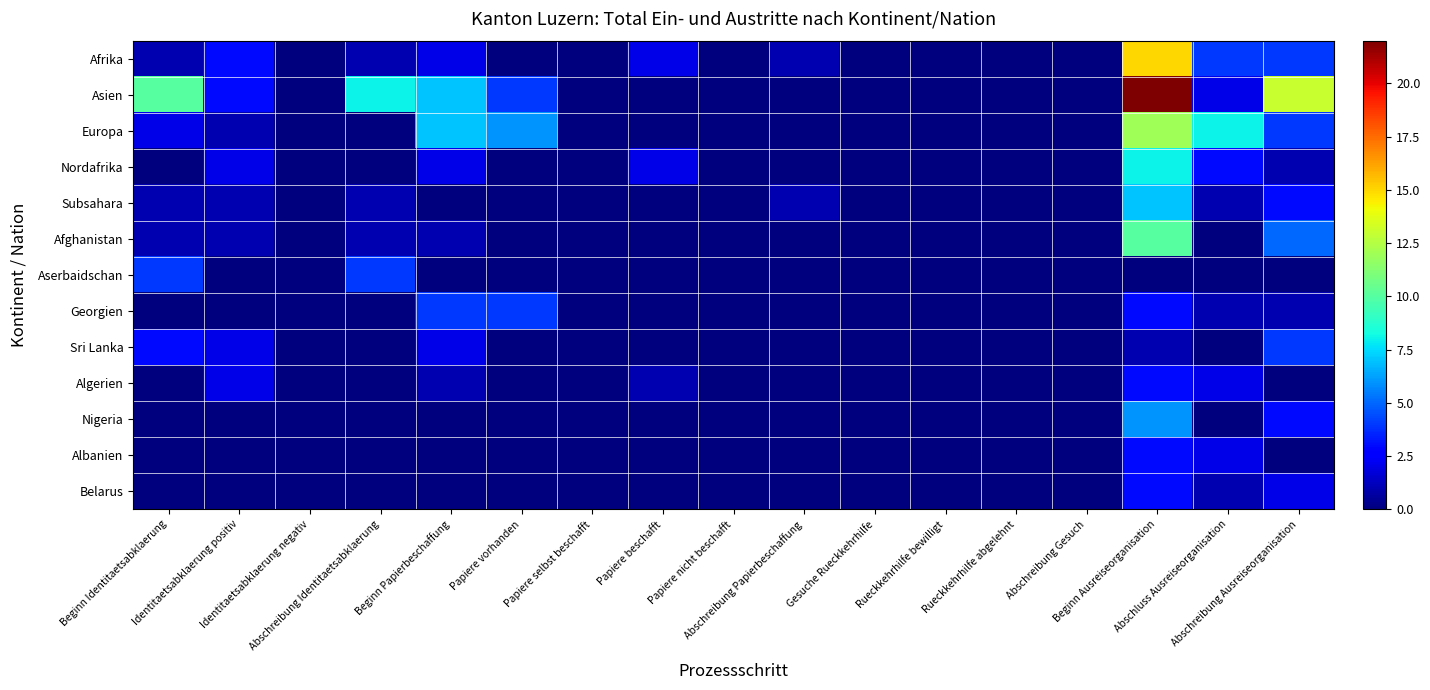

Which series has the largest range (max minus min)?

Asien